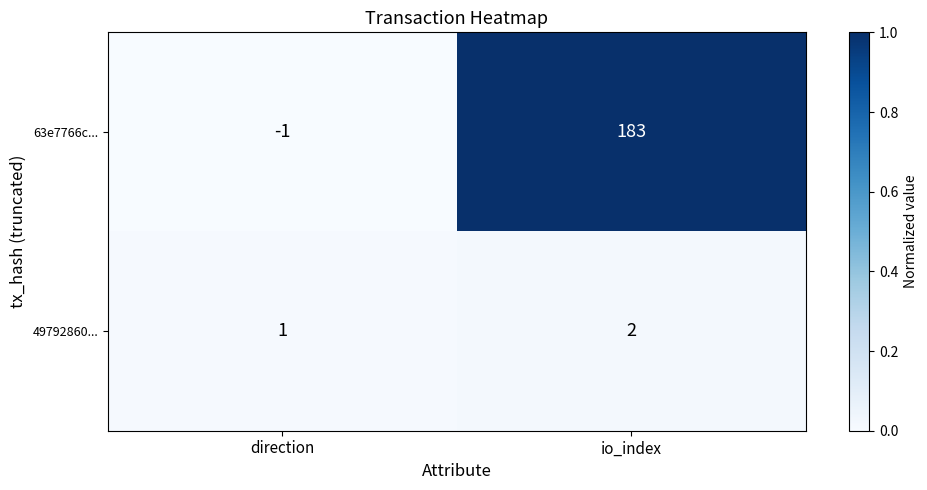

Is it true that 49792860... equals 2 at io_index?

True